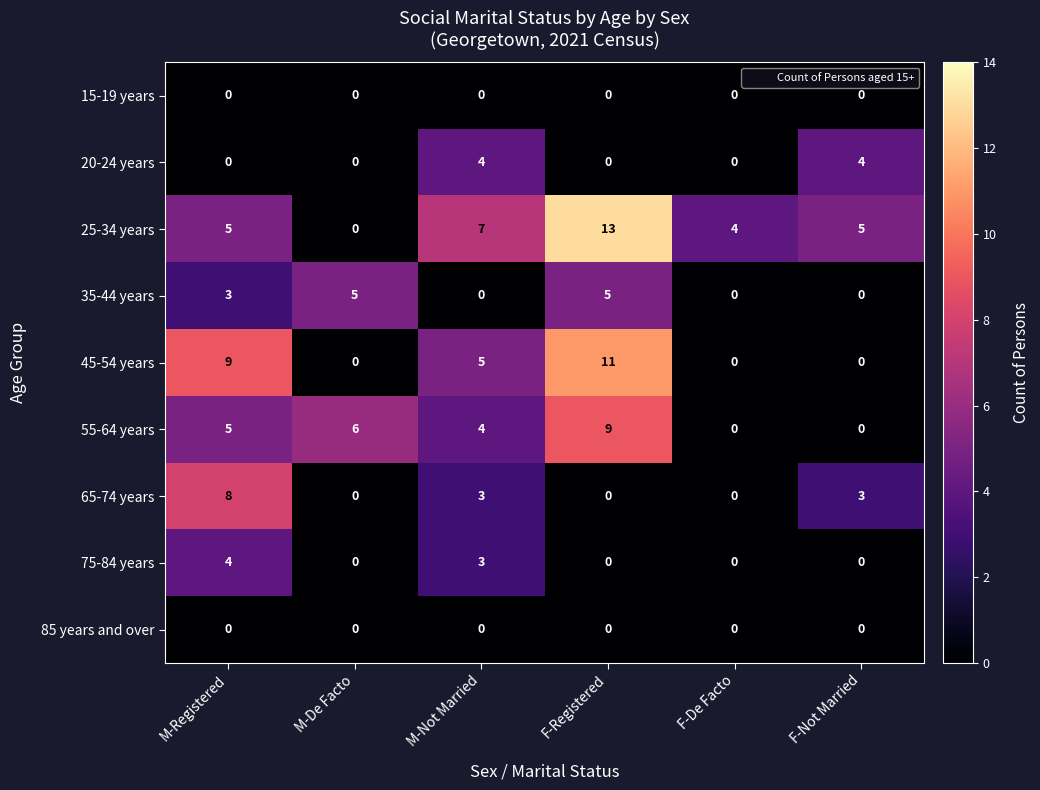

True or false: 15-19 years has a value of 0 at F-De Facto.

True